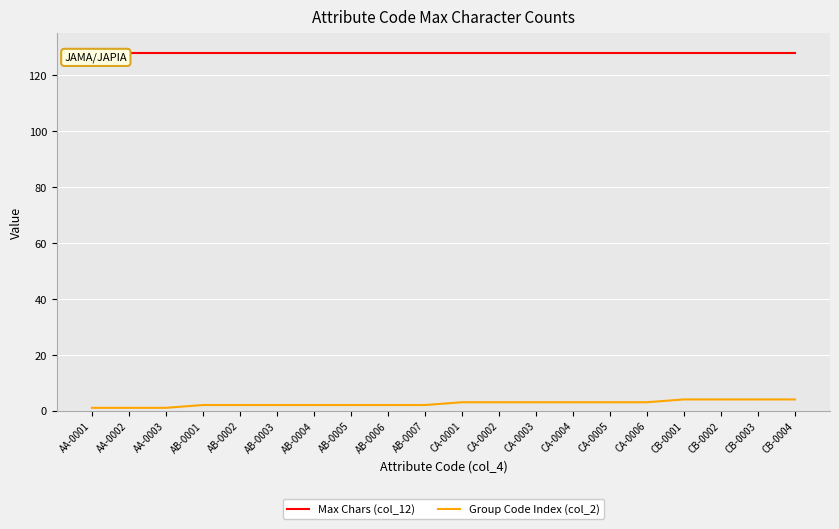

At which label does Group Code Index (col_2) first exceed 3?

CB-0001